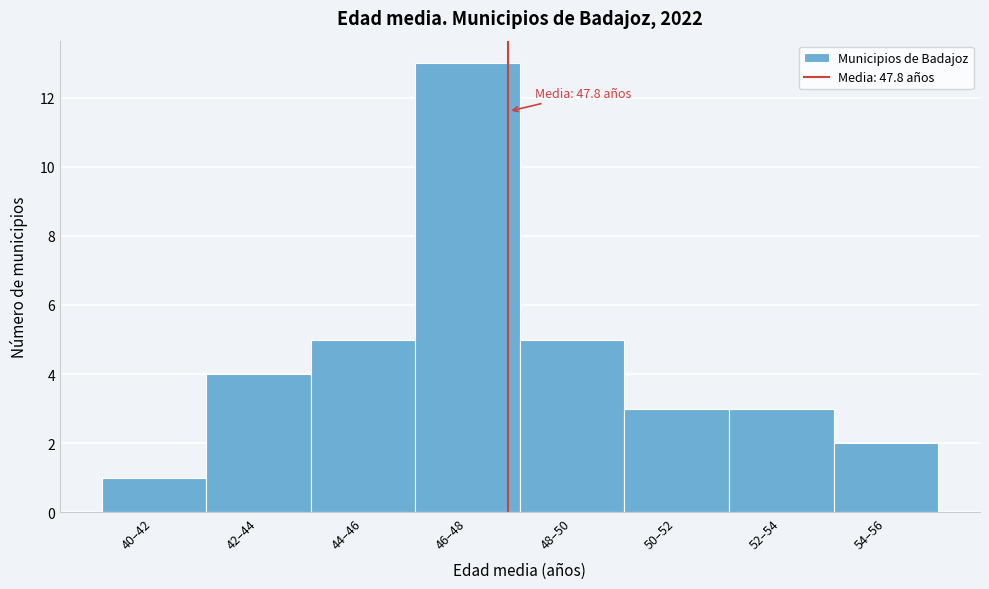

Reading left to right, transcribe all the data shown in this chart.

1	4	5	13	5	3	3	2